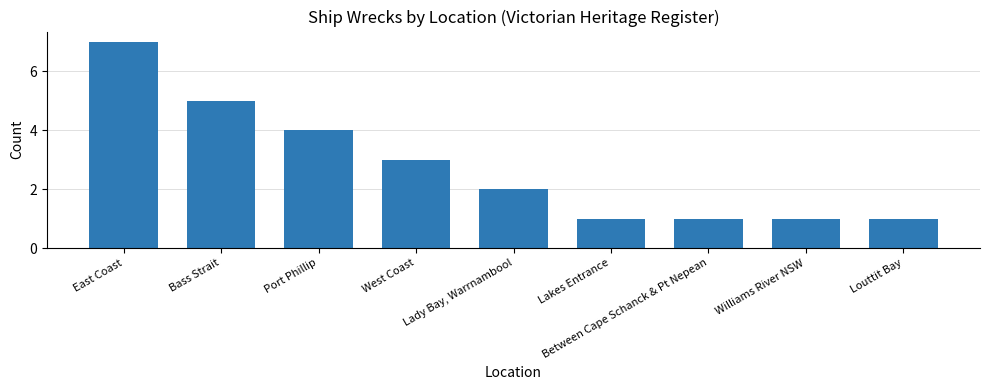

Reading left to right, extract all data points from this chart.

East Coast=7	Bass Strait=5	Port Phillip=4	West Coast=3	Lady Bay, Warrnambool=2	Lakes Entrance=1	Between Cape Schanck & Pt Nepean=1	Williams River NSW=1	Louttit Bay=1